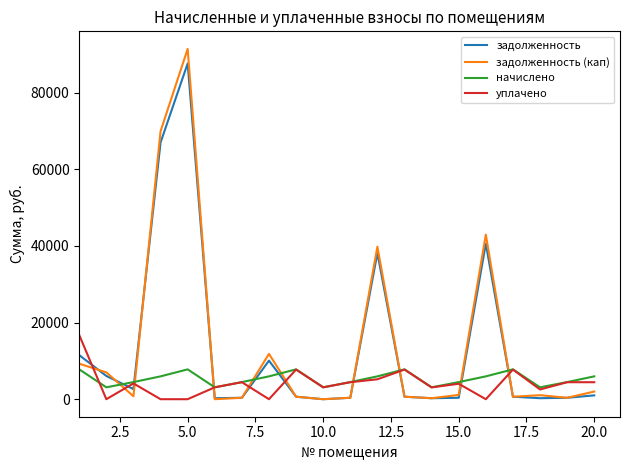

What is the minimum value for начислено?

3103.1